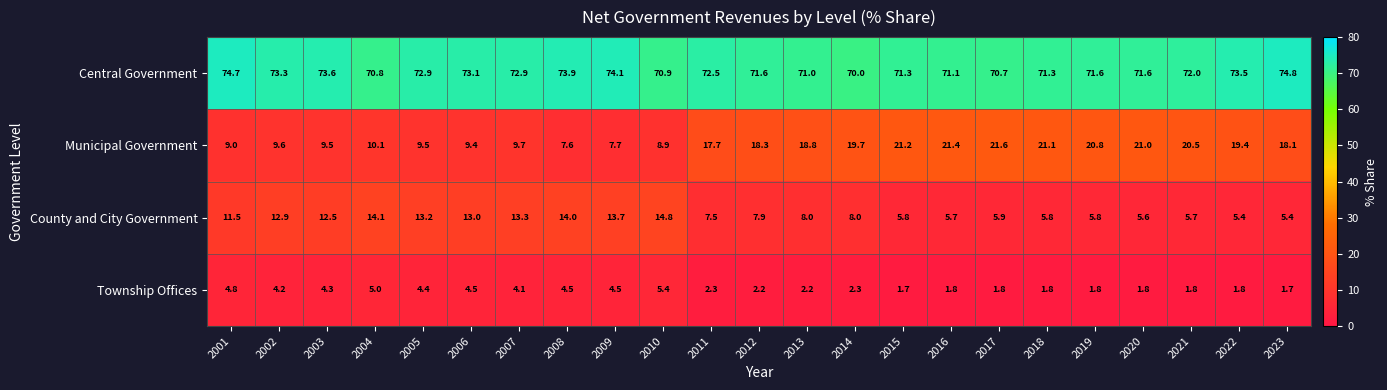

Which series has the largest range (max minus min)?

Municipal Government